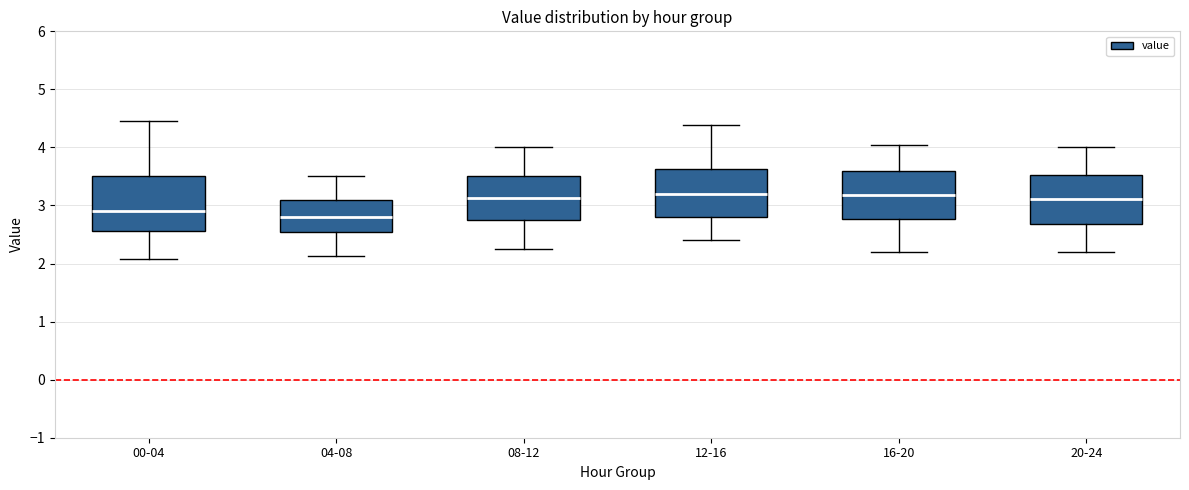

Reading left to right, read every box against the y-axis: the position of its median line, the range the box covers, and the ends of its whiskers. The values are not printed on the chart, so give them approximately, as read against the axis.

00-04: median 2.9, box 2.6 to 3.5, whiskers 2.1 to 4.5
04-08: median 2.8, box 2.5 to 3.1, whiskers 2.1 to 3.5
08-12: median 3.1, box 2.8 to 3.5, whiskers 2.3 to 4.0
12-16: median 3.2, box 2.8 to 3.6, whiskers 2.4 to 4.4
16-20: median 3.2, box 2.8 to 3.6, whiskers 2.2 to 4.1
20-24: median 3.1, box 2.7 to 3.5, whiskers 2.2 to 4.0